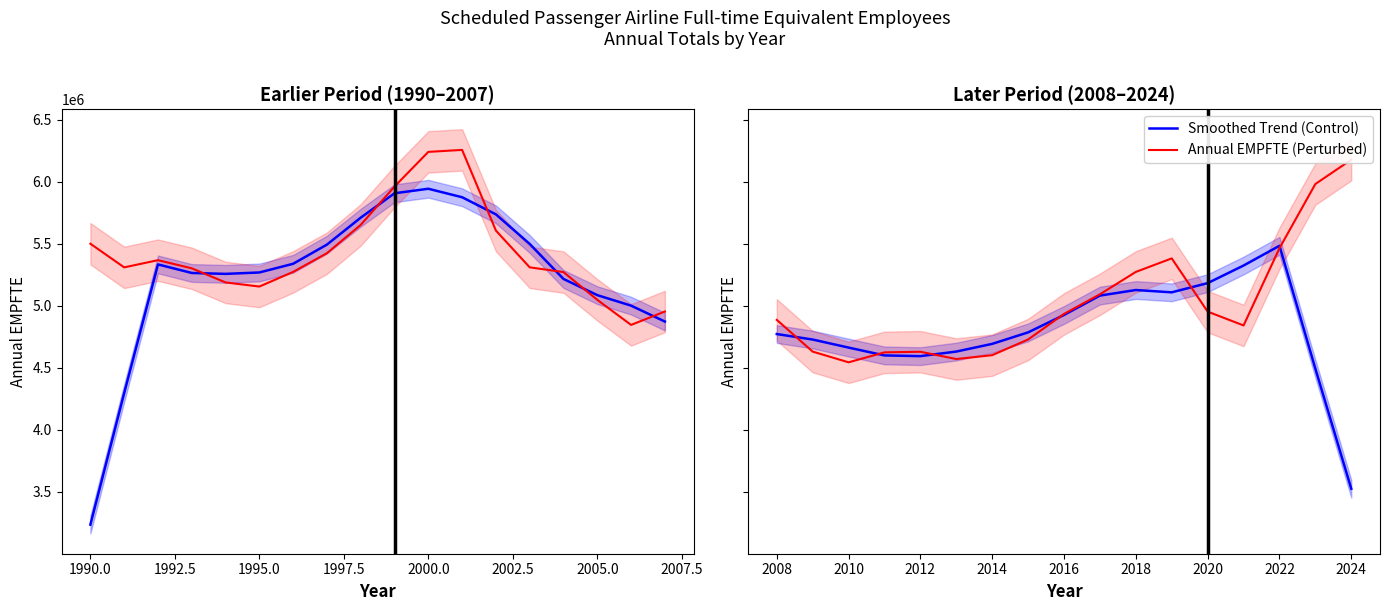

What is the value of the Smoothed Trend (Control) point at the 15th from the left?

5482529.8